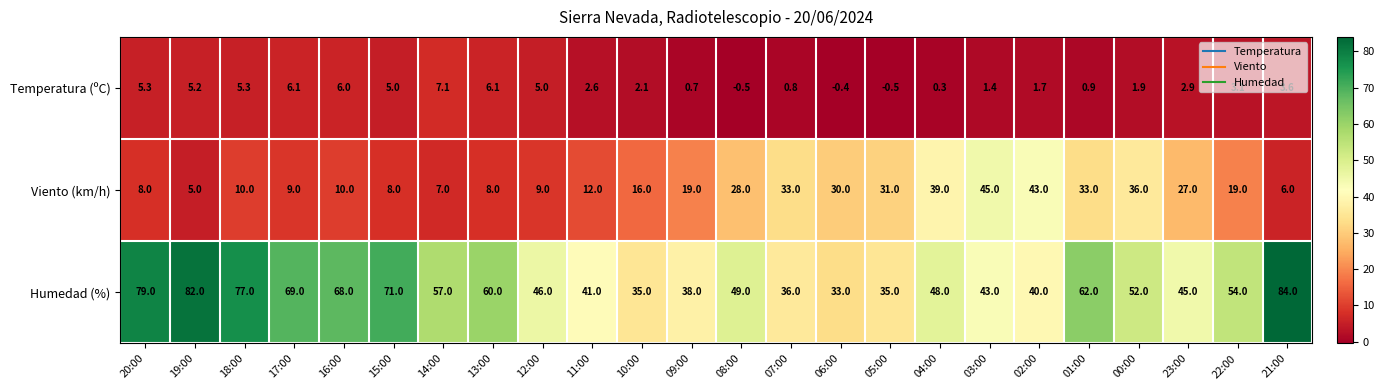

What is the sum of the Viento (km/h) values at 08:00 and 14:00?

35.0